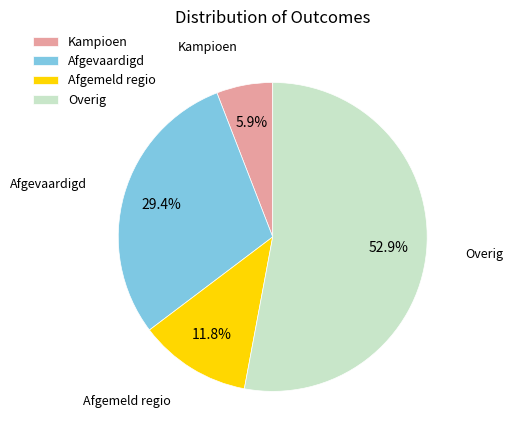

Which category has the smallest portion of the pie?

Kampioen